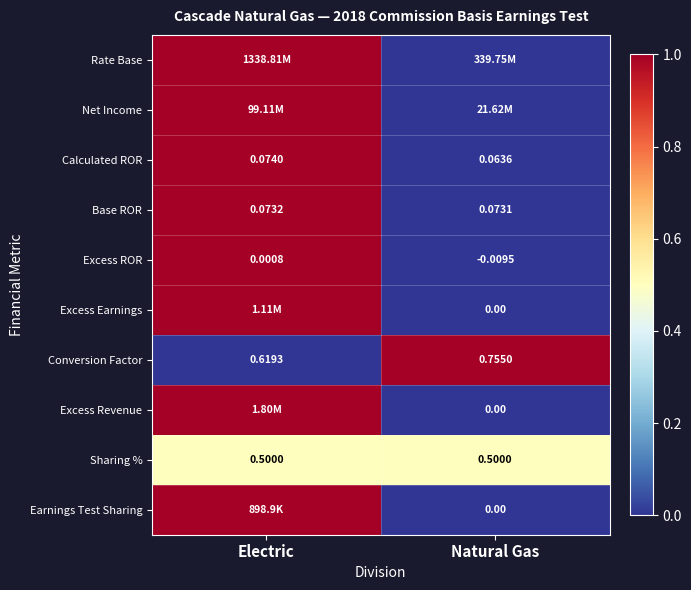

Is the value of Earnings Test Sharing at Natural Gas greater than the value of Base ROR at Natural Gas?

No